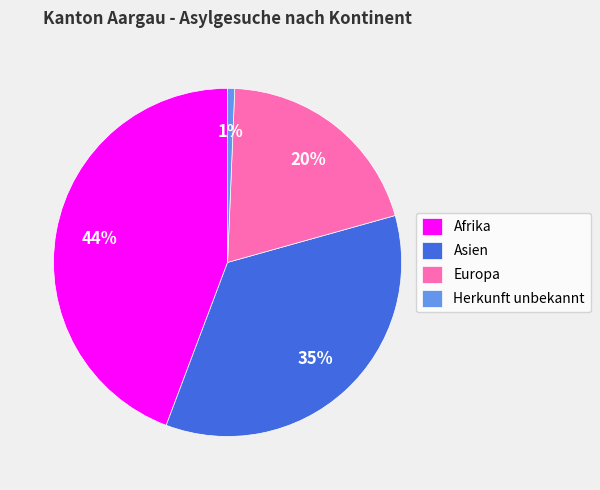

True or false: Afrika accounts for 44% of the total.

True